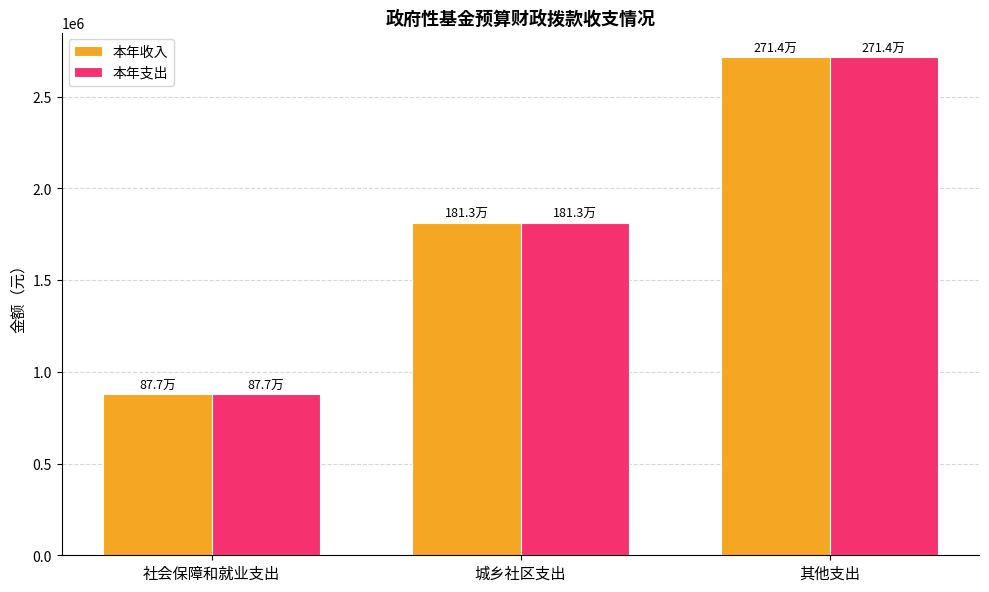

How many bars are there in total?

6